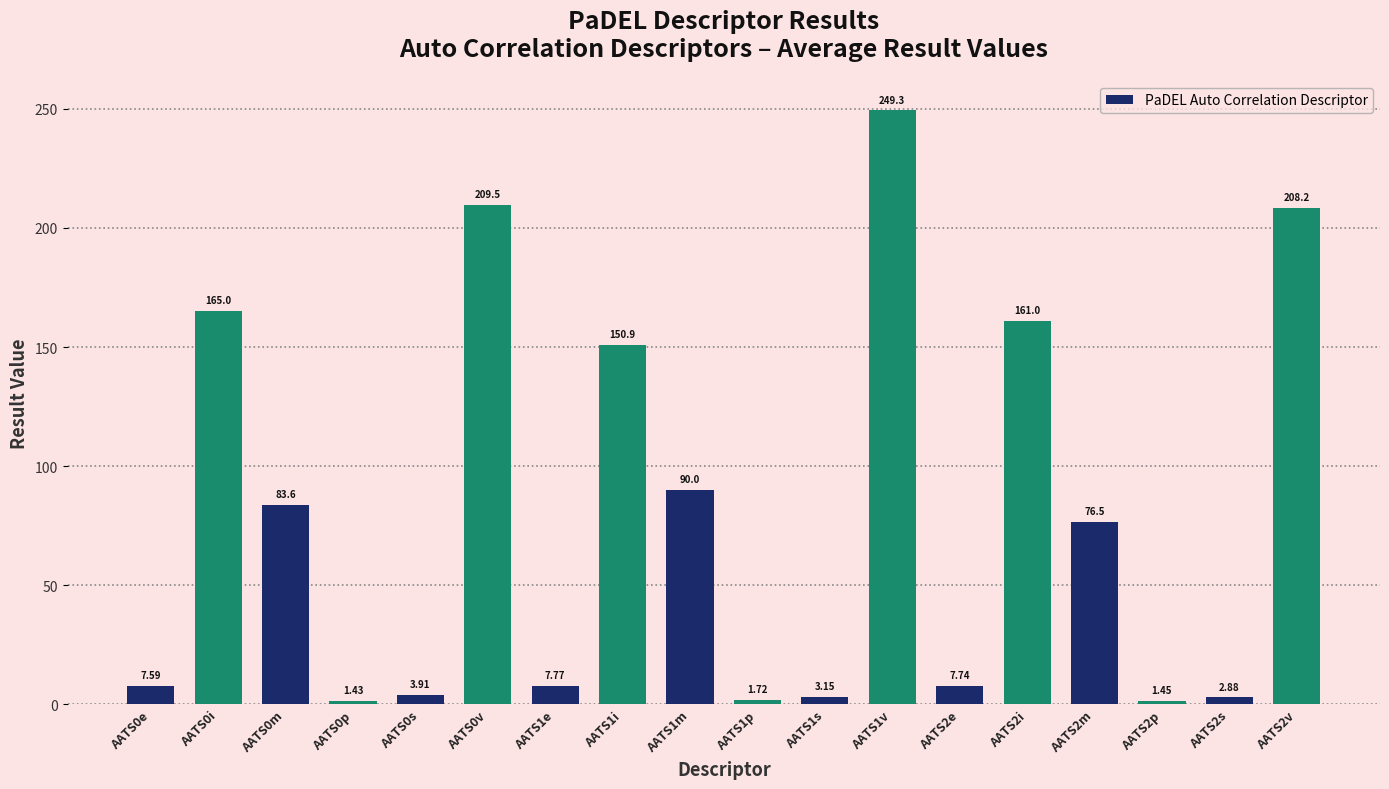

What is the ratio of the value at AATS0i to the value at AATS1i?

1.1